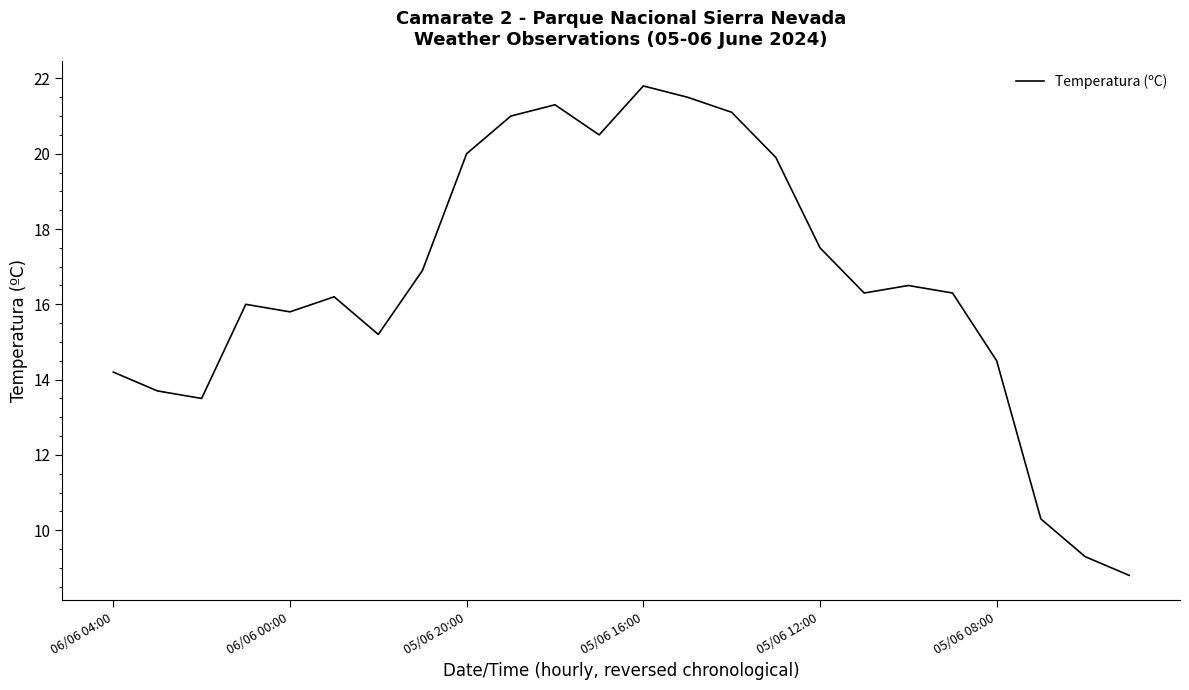

How many lines are shown in the chart?

1